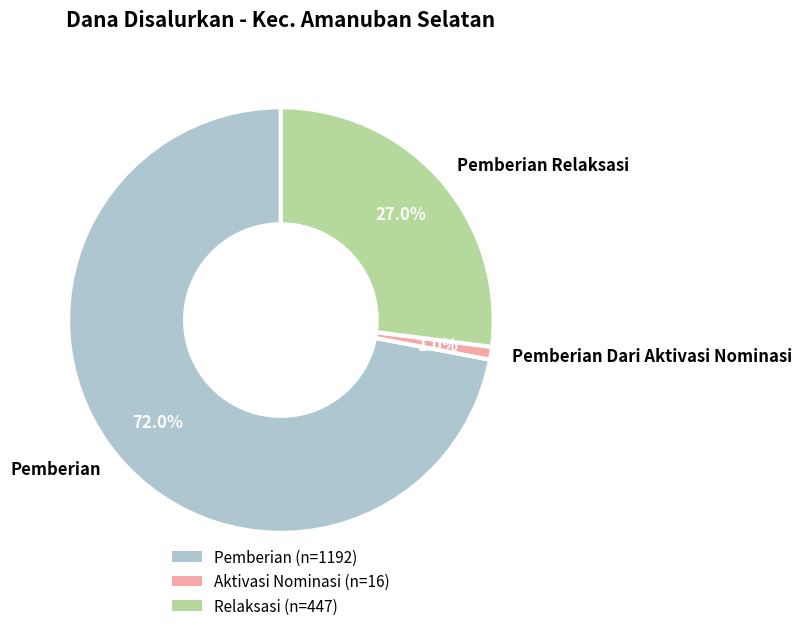

What is the total percentage of Pemberian and Pemberian Dari Aktivasi Nominasi?

73.0%